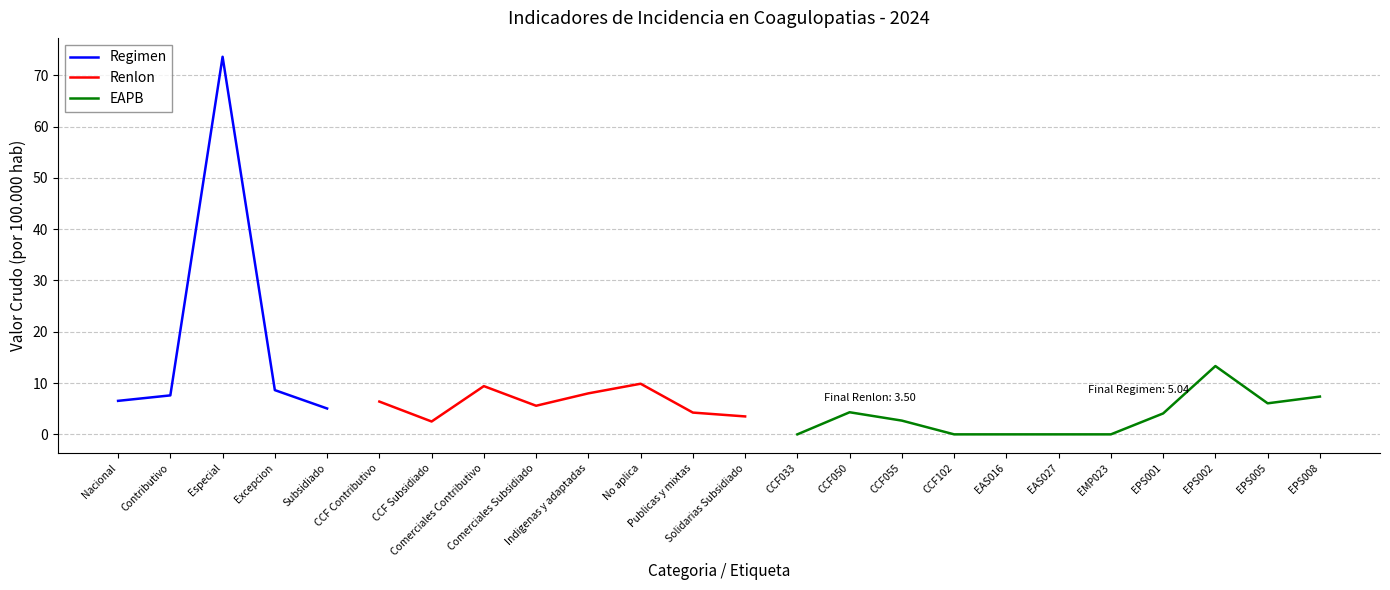

True or false: EAPB has more than 1 points higher than both neighbors.

True